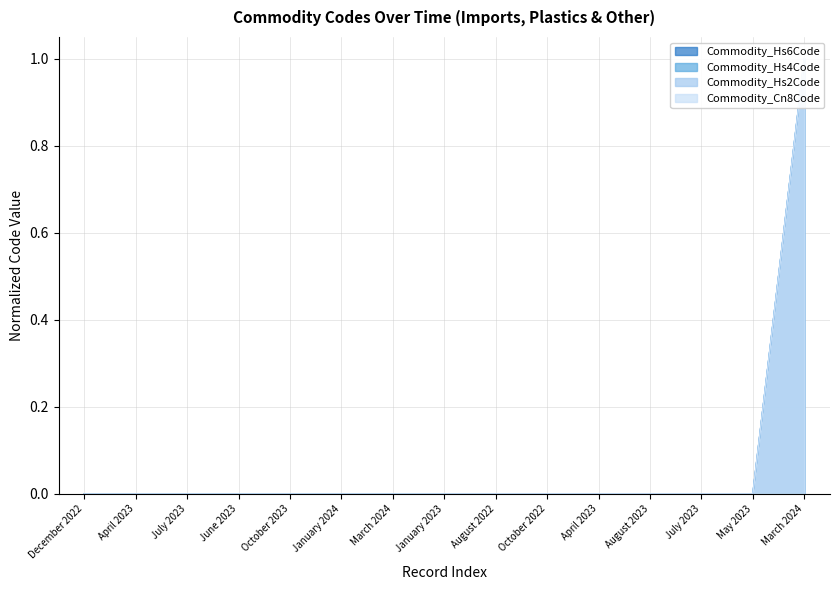

Reading left to right, extract all data points from this chart.

Commodity_Hs6Code: December 2022=0.0	April 2023=0.0	July 2023=0.0	June 2023=0.0	October 2023=0.0	January 2024=0.0	March 2024=0.0	January 2023=0.0	August 2022=0.0	October 2022=0.0	April 2023=0.0	August 2023=0.0	July 2023=0.0	May 2023=0.0	March 2024=1.0
Commodity_Hs4Code: December 2022=0.0	April 2023=0.0	July 2023=0.0	June 2023=0.0	October 2023=0.0	January 2024=0.0	March 2024=0.0	January 2023=0.0	August 2022=0.0	October 2022=0.0	April 2023=0.0	August 2023=0.0	July 2023=0.0	May 2023=0.0	March 2024=1.0
Commodity_Hs2Code: December 2022=0.0	April 2023=0.0	July 2023=0.0	June 2023=0.0	October 2023=0.0	January 2024=0.0	March 2024=0.0	January 2023=0.0	August 2022=0.0	October 2022=0.0	April 2023=0.0	August 2023=0.0	July 2023=0.0	May 2023=0.0	March 2024=1.0
Commodity_Cn8Code: December 2022=0.0	April 2023=0.0	July 2023=0.0	June 2023=0.0	October 2023=0.0	January 2024=0.0	March 2024=0.0	January 2023=0.0	August 2022=0.0	October 2022=0.0	April 2023=0.0	August 2023=0.0	July 2023=0.0	May 2023=0.0	March 2024=1.0